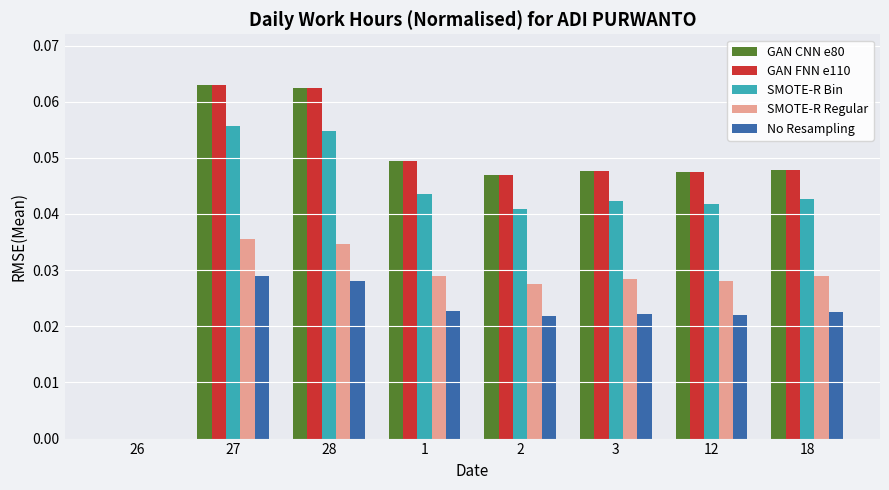

Is the value of SMOTE-R Regular at 27 greater than the value of SMOTE-R Bin at 3?

No